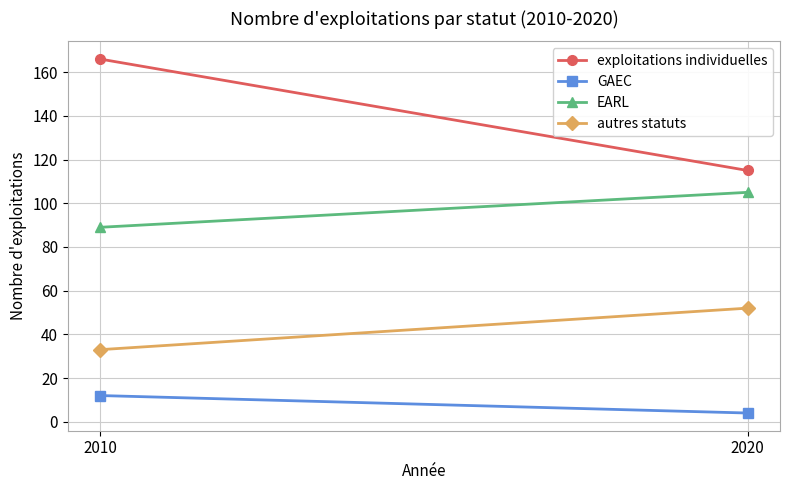

What is the total value across all series at 2010?

300